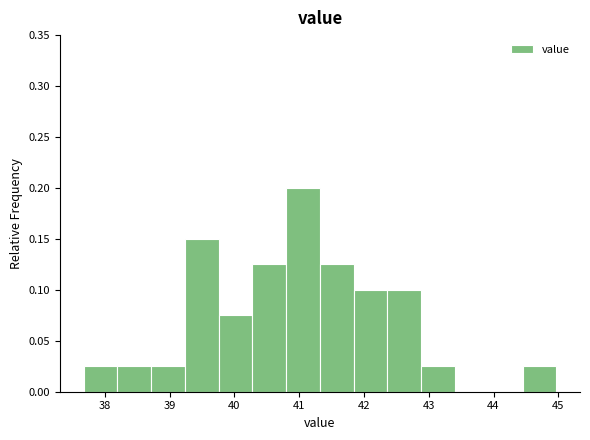

Over which range of the x-axis is the bar tallest?

40.8 to 41.3